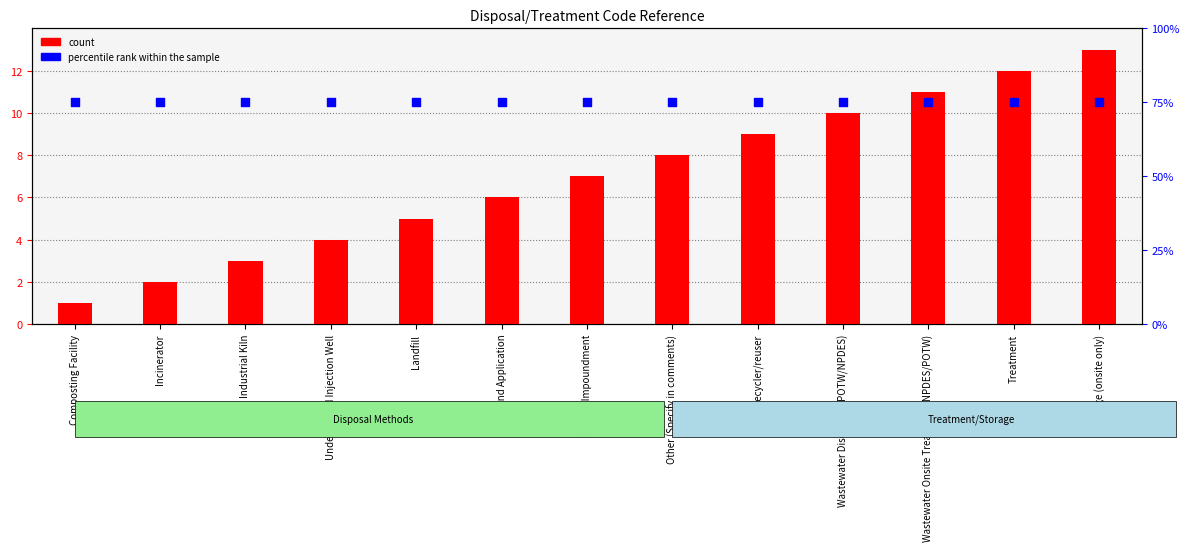

Is the value of percentile rank within the sample at Treatment greater than the value of count at Treatment?

Yes